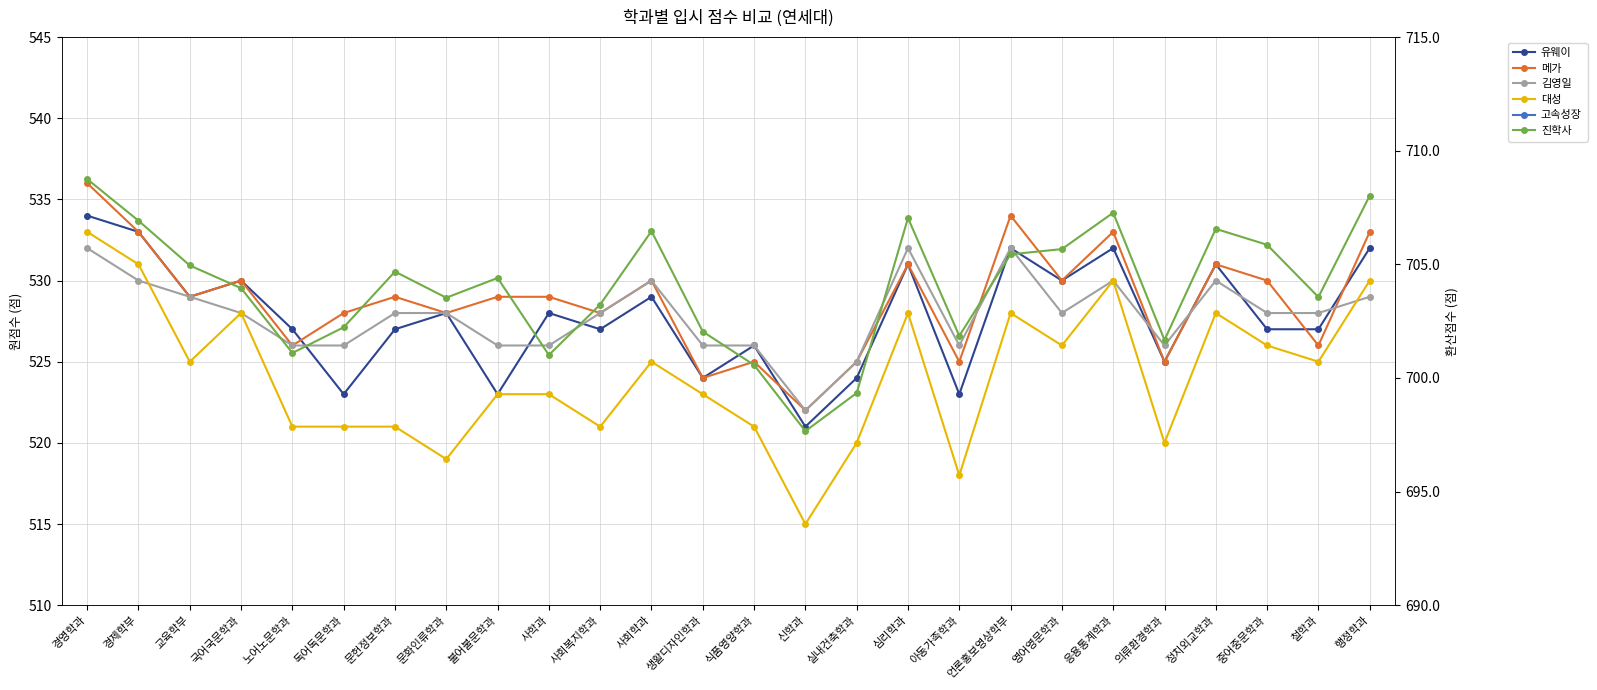

In 고속성장, how many points are lower than both neighbors (excluding endpoints)?

7